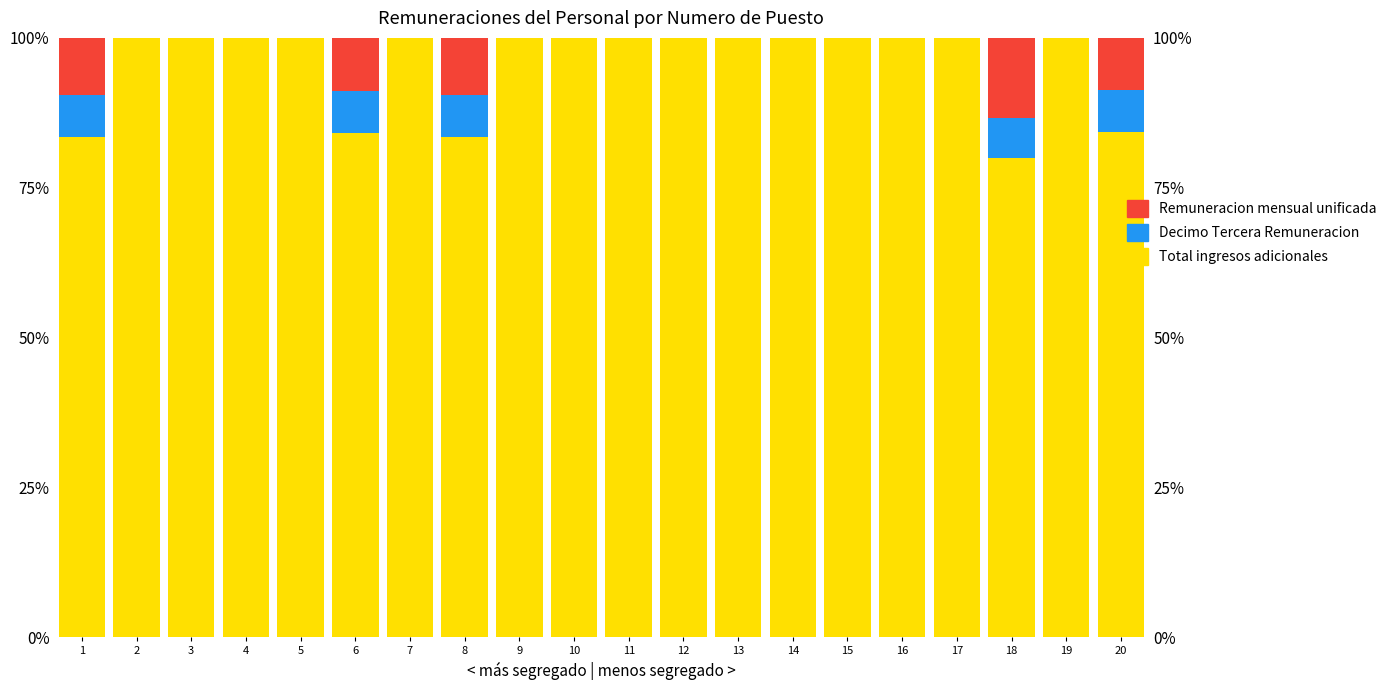

What is the difference between the maximum and minimum values in the Remuneracion mensual unificada series?

0.2